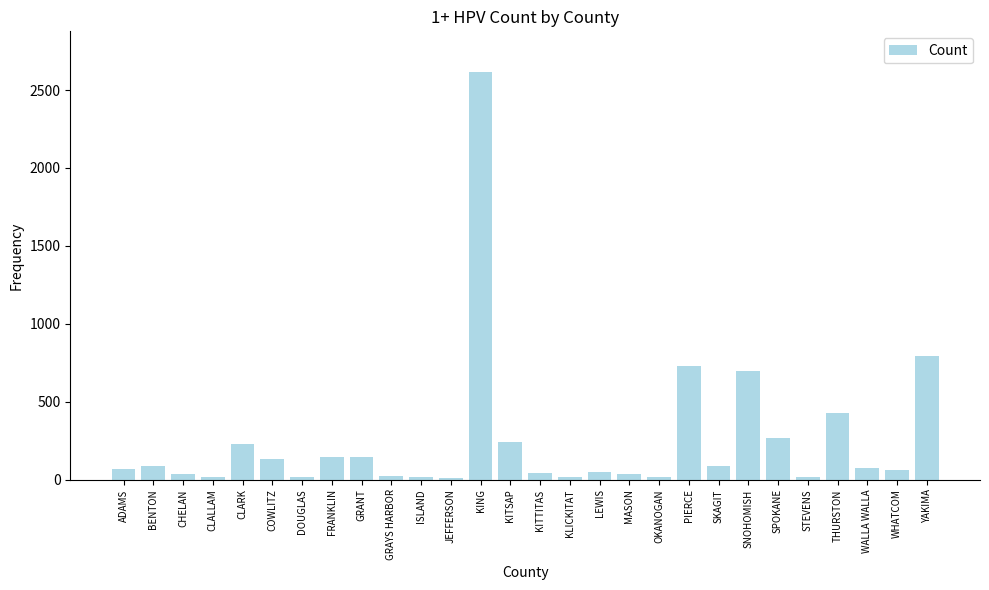

What is the sum of all values?

7104